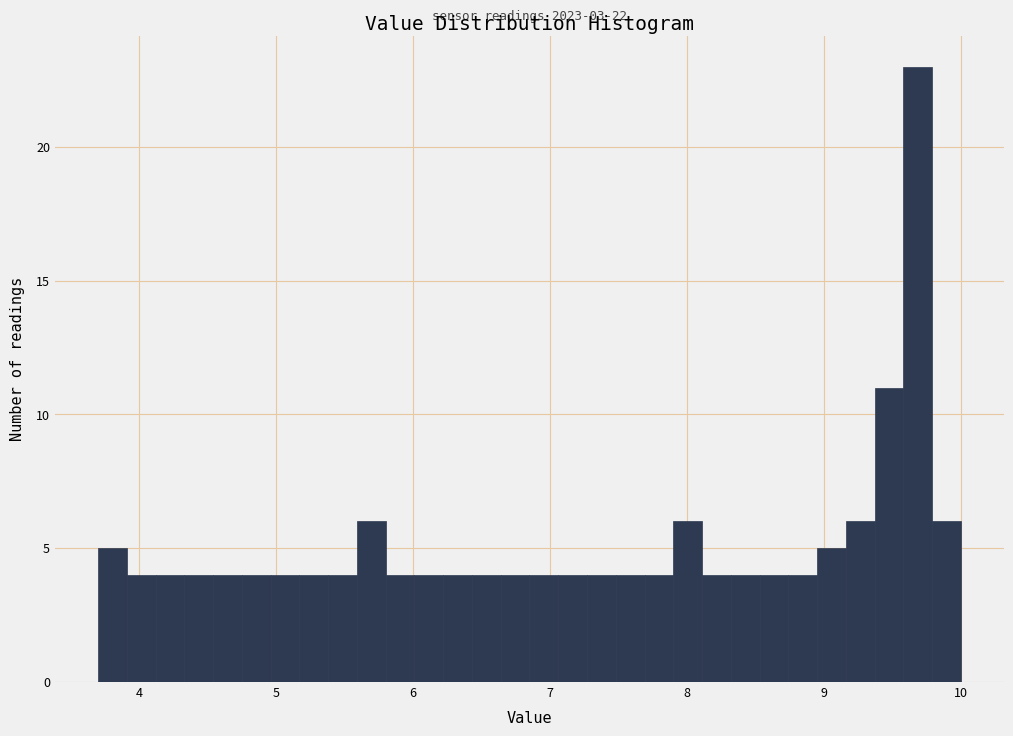

Read against the x-axis, roughly where is the centre of the tallest bar?

9.7